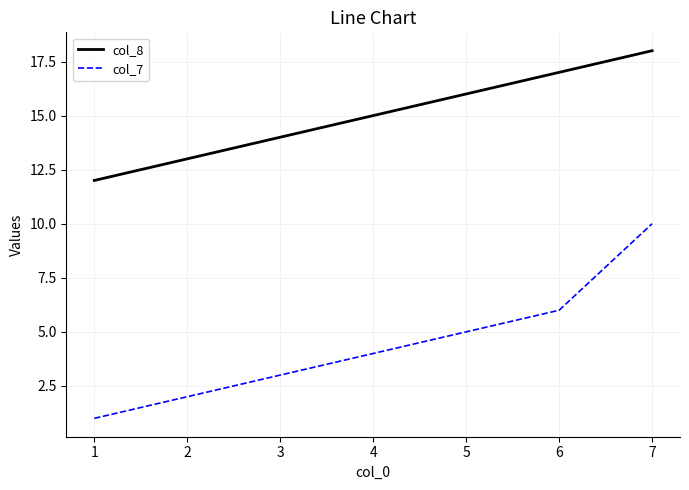

True or false: col_8 and col_7 intersect in this chart.

False